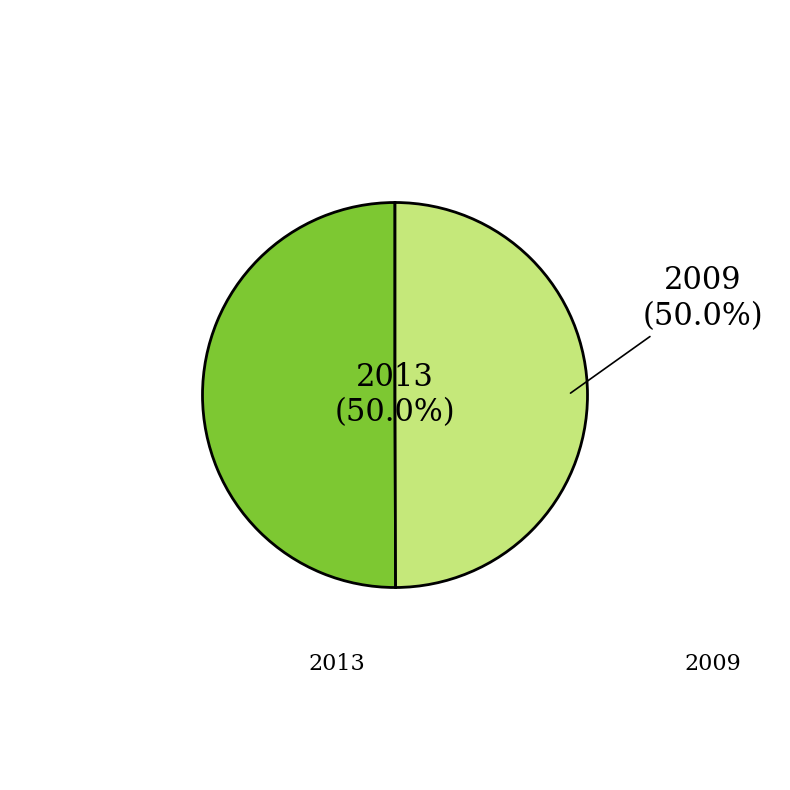

How many slices are in this pie chart?

2